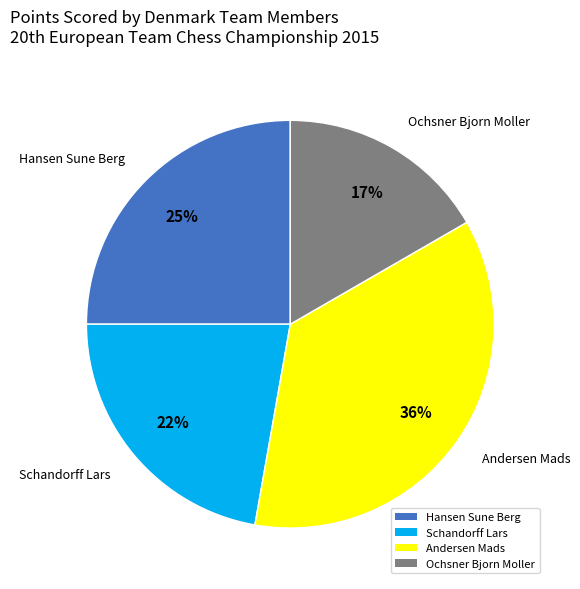

Which slice is the smallest?

Ochsner Bjorn Moller